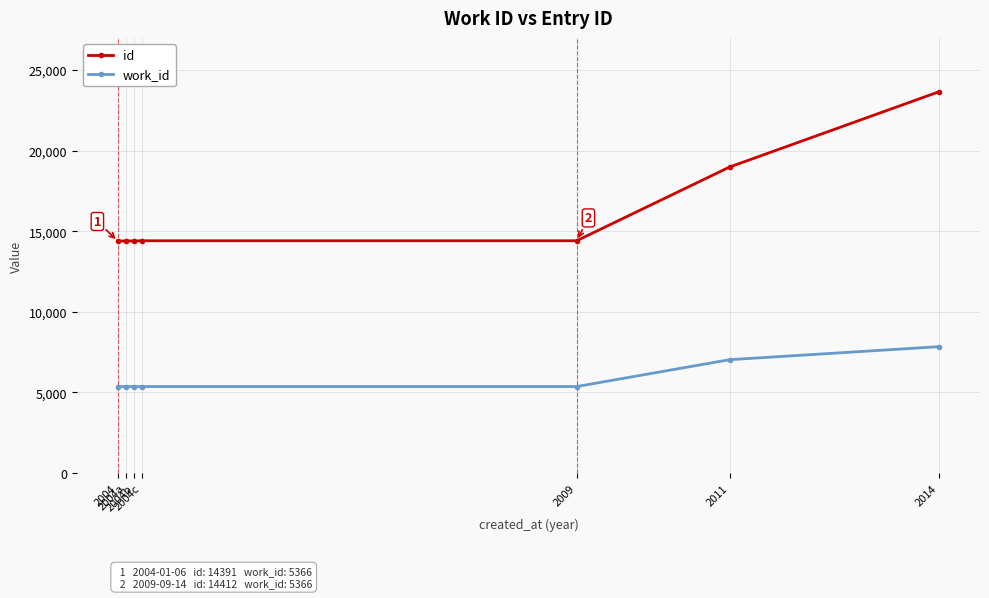

Which series has the largest total across all categories?

id